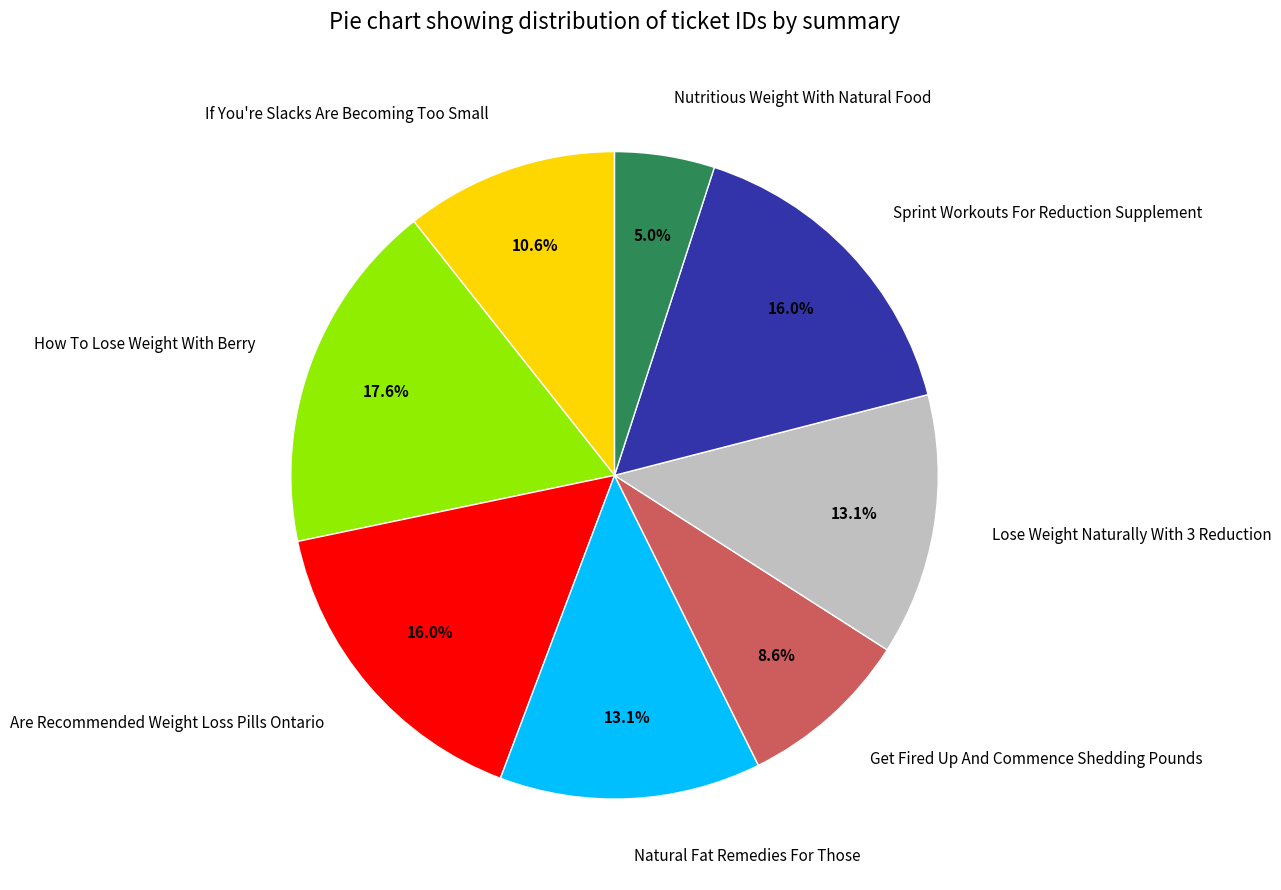

Is there any slice that represents more than half of the pie?

No